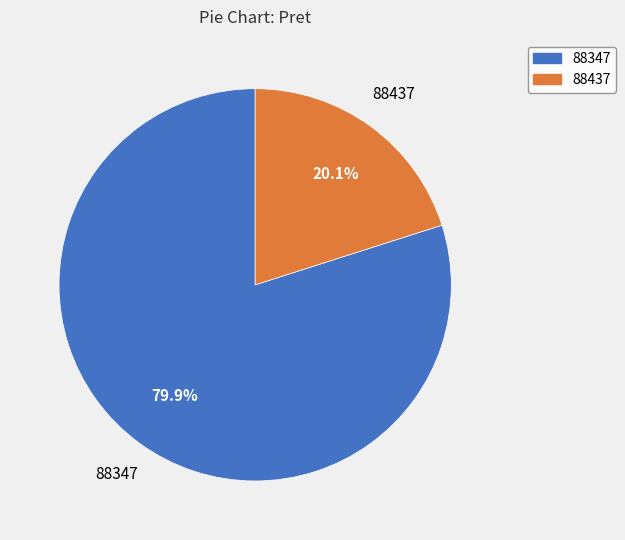

What percentage is the 88347 slice, to the nearest percent?

80%